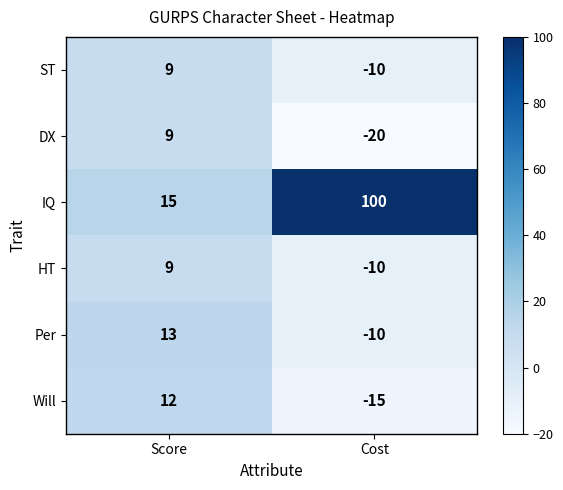

Which series has the widest spread of values?

IQ